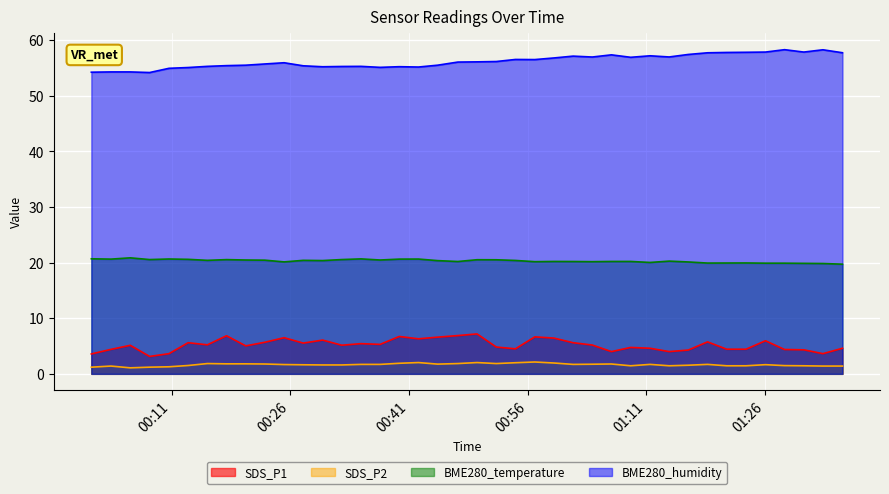

Is it true that BME280_humidity equals 55.2 at 2021/06/26 00:42:13?

True